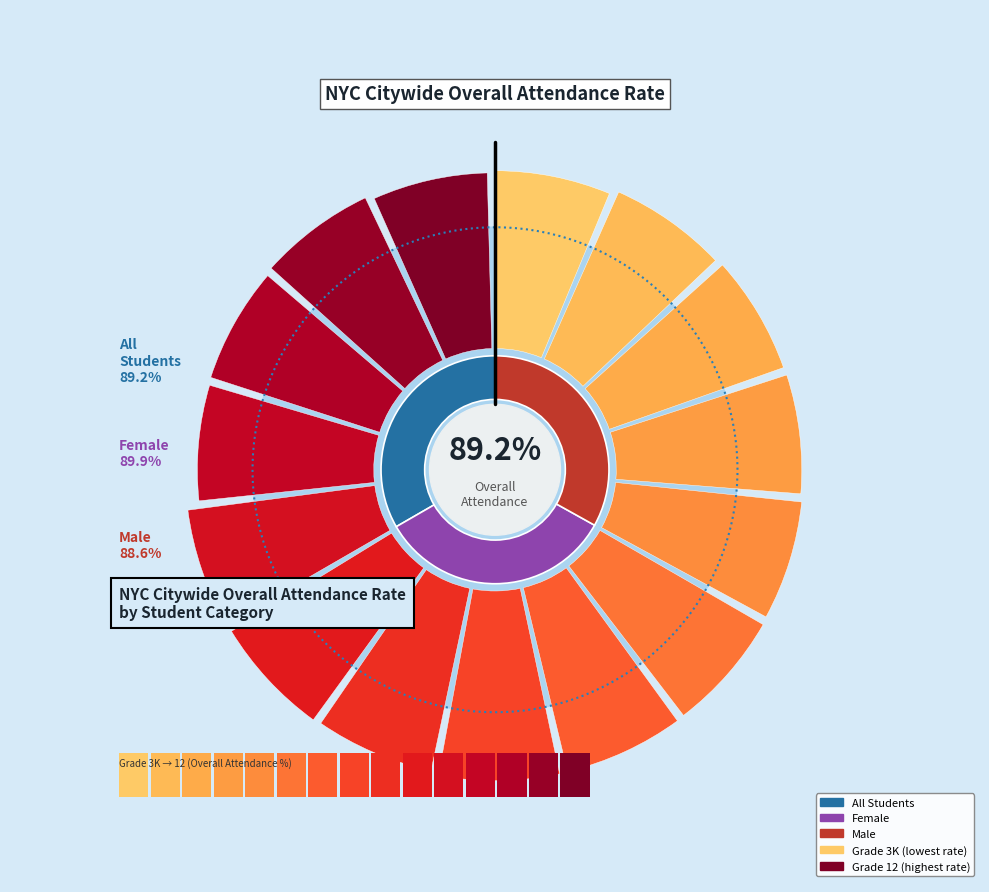

Is the sum of Female and Male greater than half?

Yes